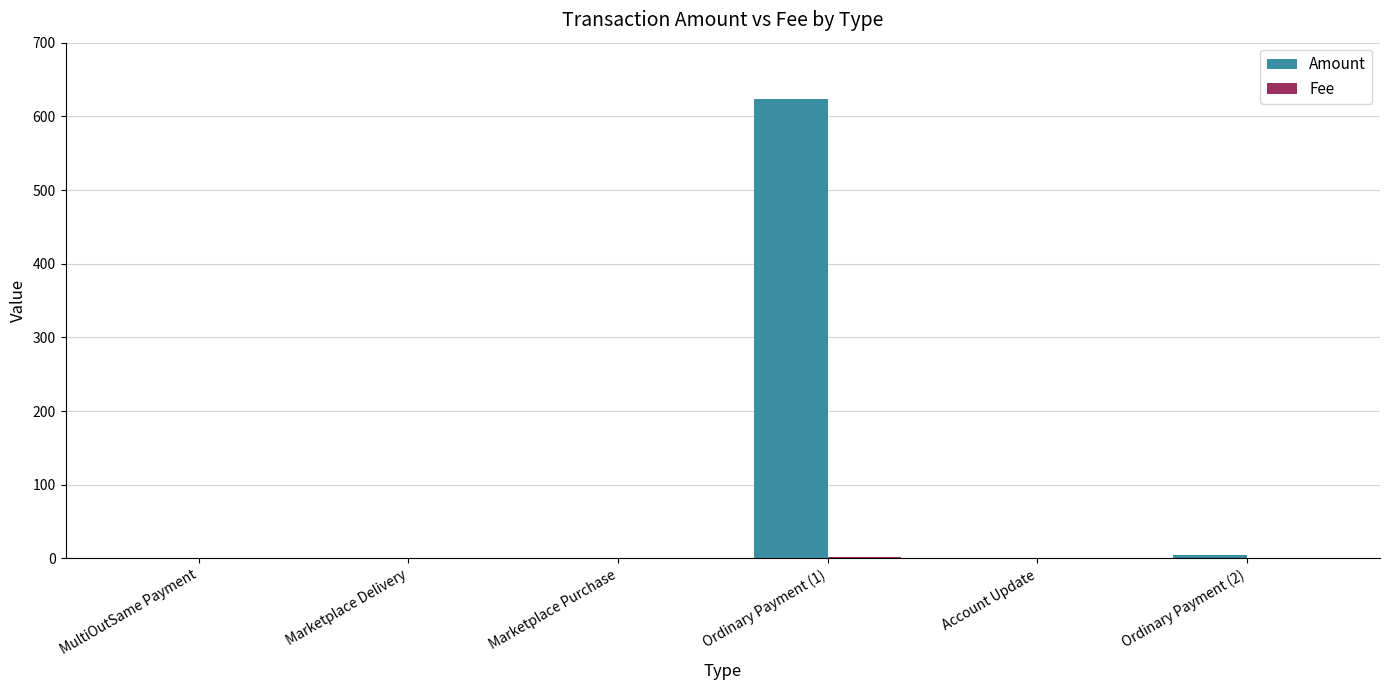

What is the sum of all Amount values?

628.0